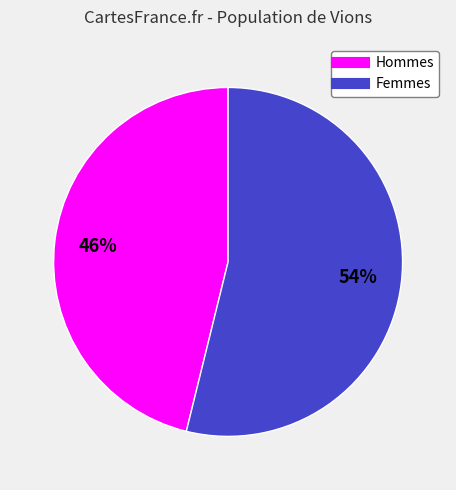

To the nearest percent, what is the difference between the largest and smallest slice percentages?

8%